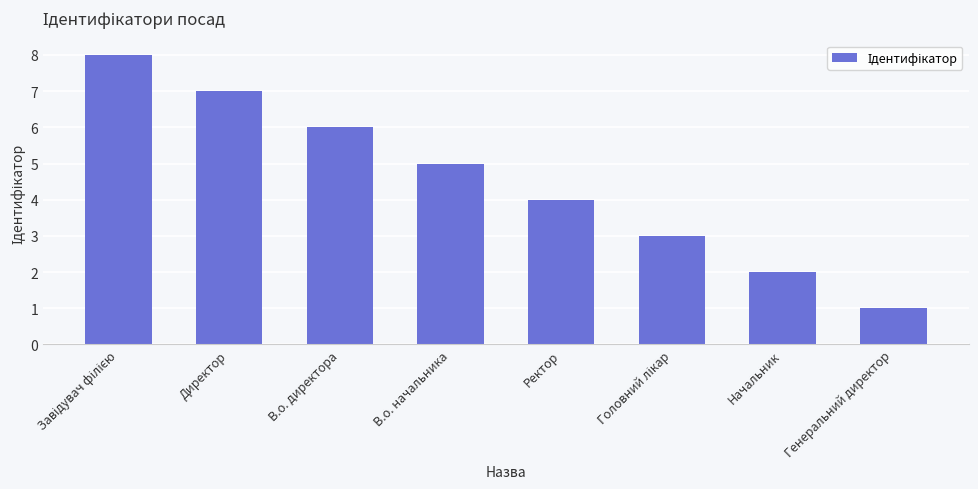

What is the label of the 4th bar from the left?

В.о. начальника